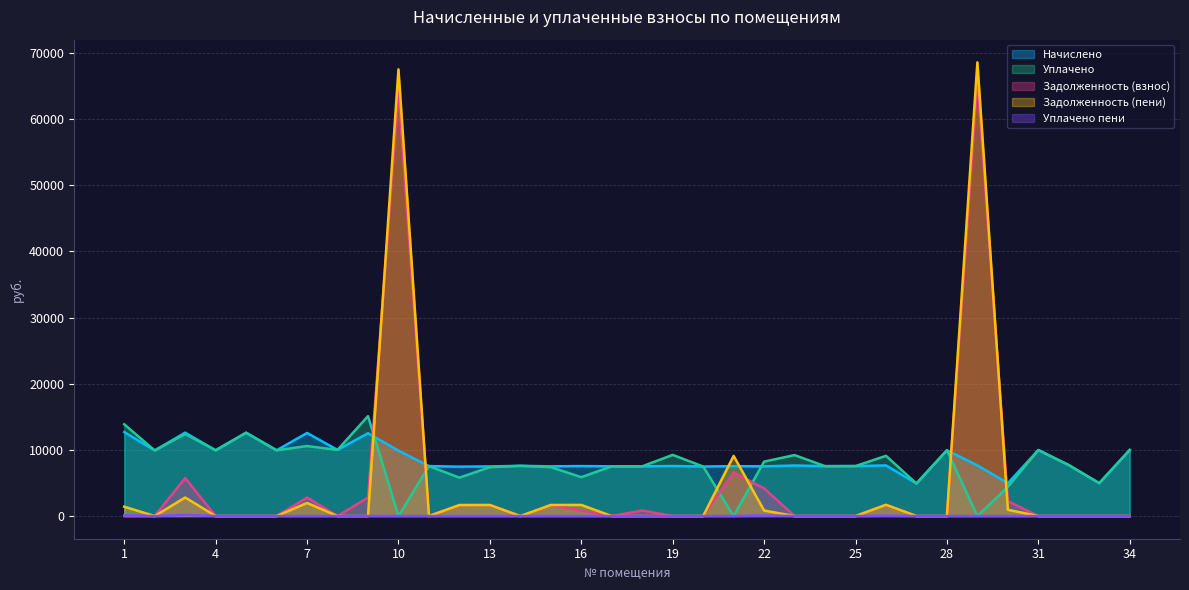

Does the chart display data point markers on the line(s)?

No